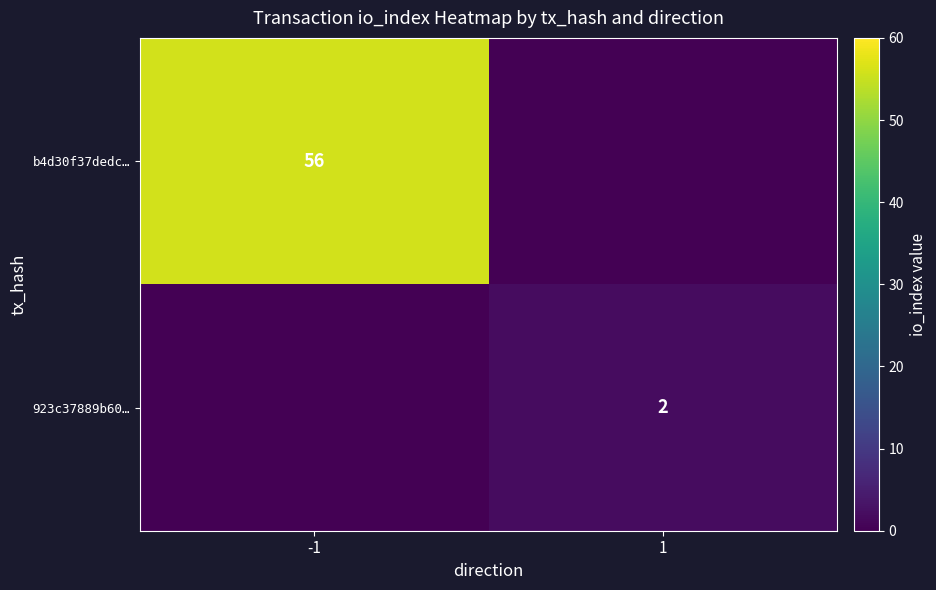

Is it true that b4d30f37dedc… equals 56 at -1?

True